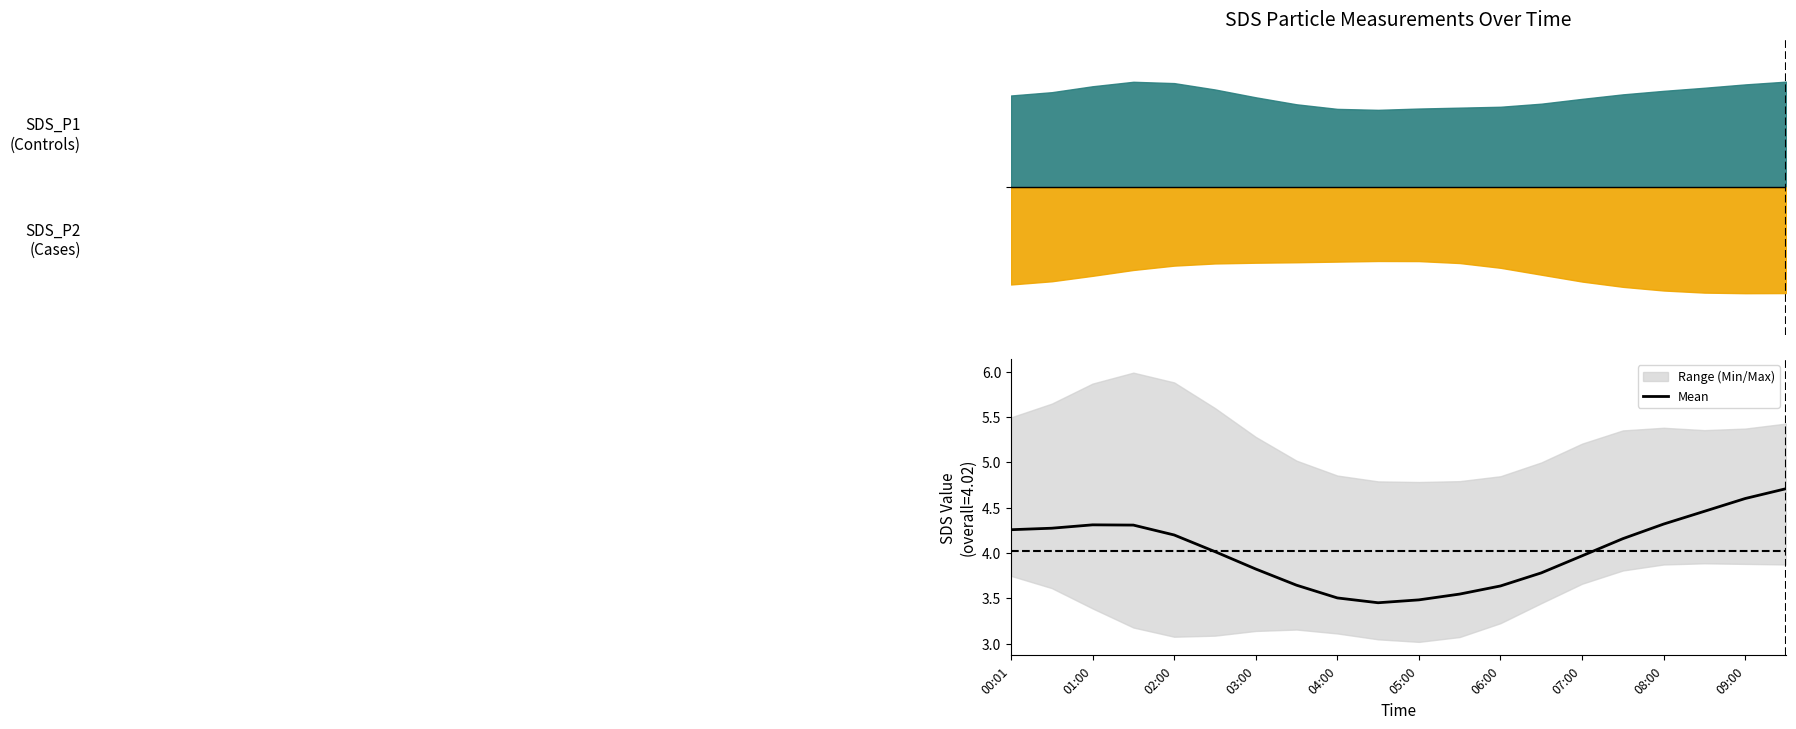

What is the difference between the maximum and minimum values?

1.3